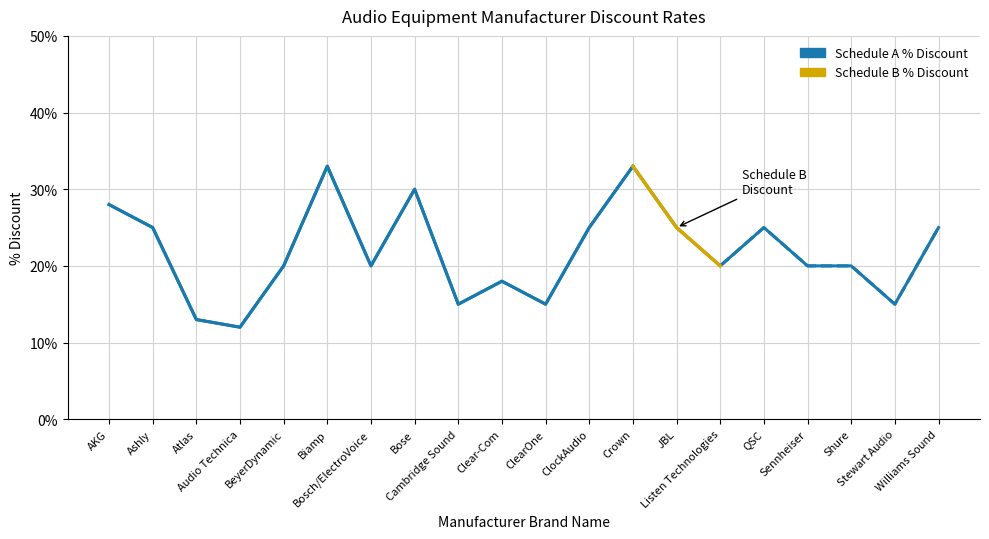

Rank the categories by value from highest to lowest.

Biamp, Crown, Bose, AKG, Ashly, ClockAudio, JBL, QSC, Williams Sound, BeyerDynamic, Bosch/ElectroVoice, Listen Technologies, Sennheiser, Shure, Clear-Com, Cambridge Sound, ClearOne, Stewart Audio, Atlas, Audio Technica